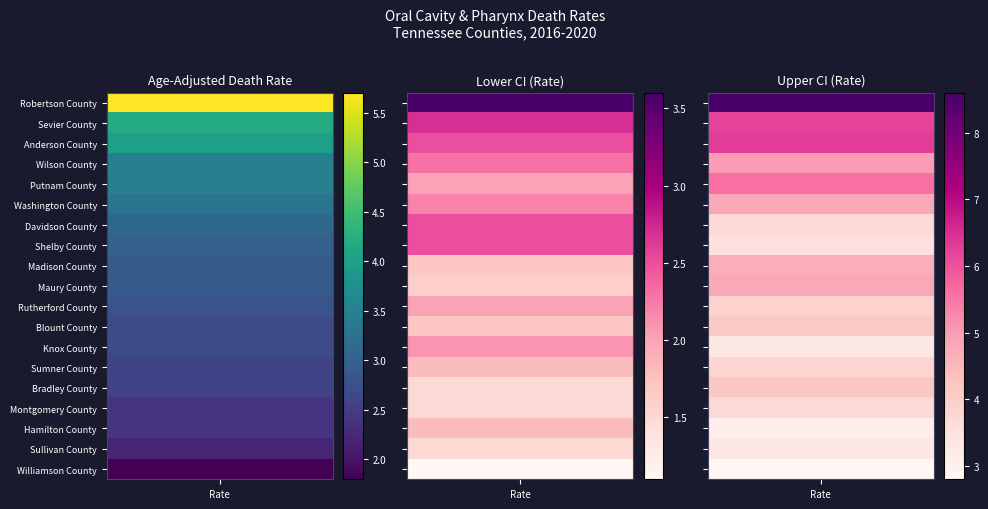

Between 2 and 0, which is larger?

2